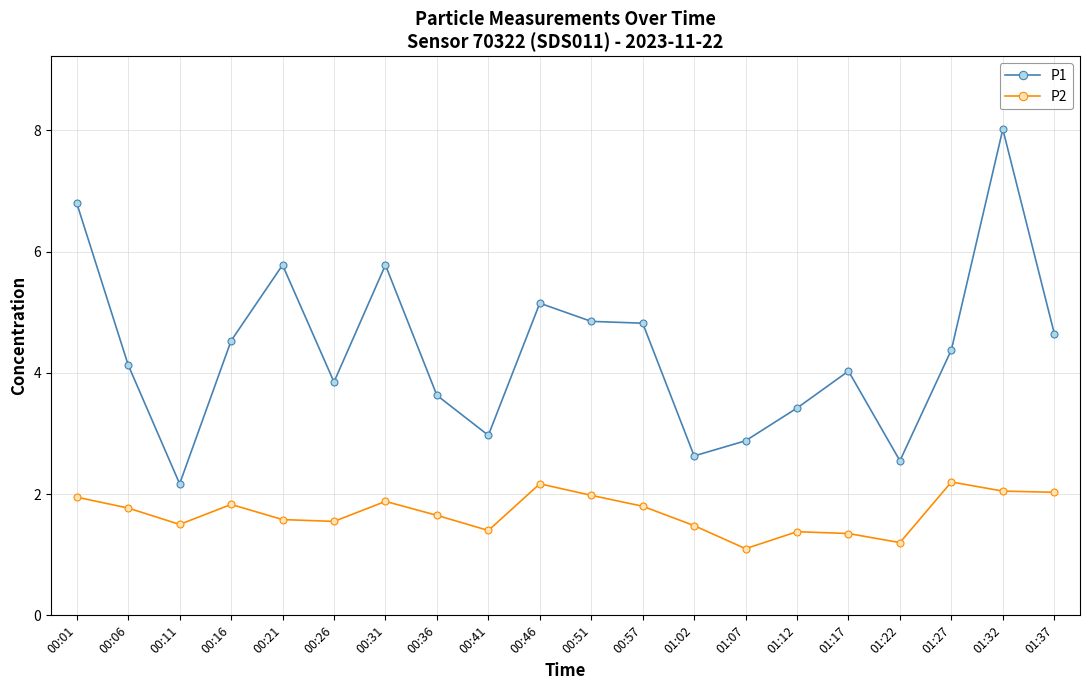

True or false: P2 and P1 cross at least once.

False